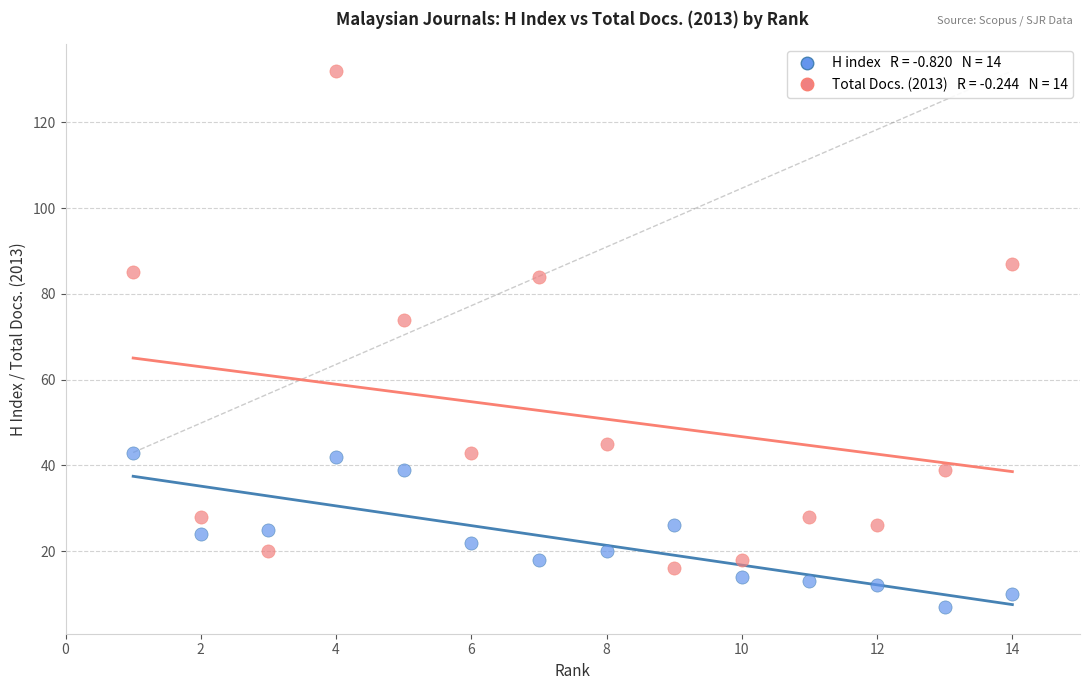

Across all data points, what is the range of X values (max minus min)?

13